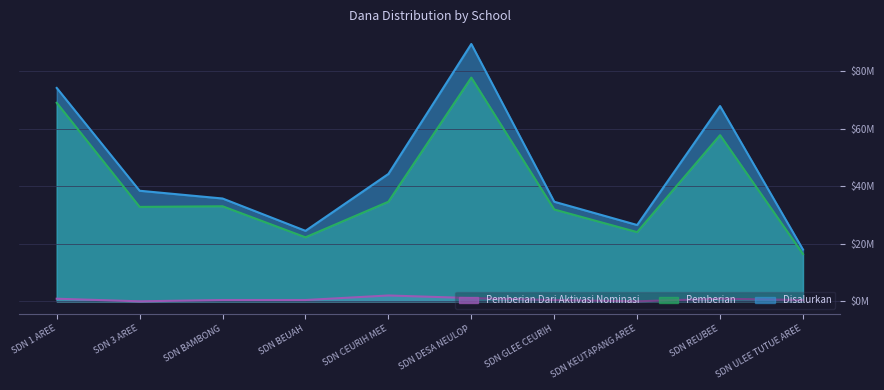

What are all the series names shown in the legend?

Pemberian Dari Aktivasi Nominasi, Pemberian, Disalurkan